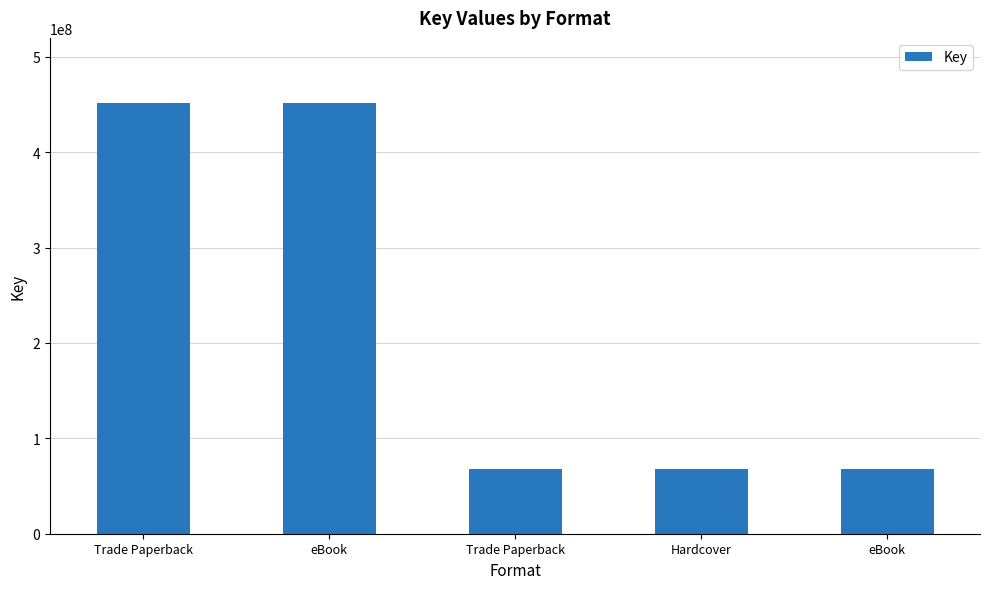

What is the ratio of the value at eBook to the value at Hardcover?

6.7